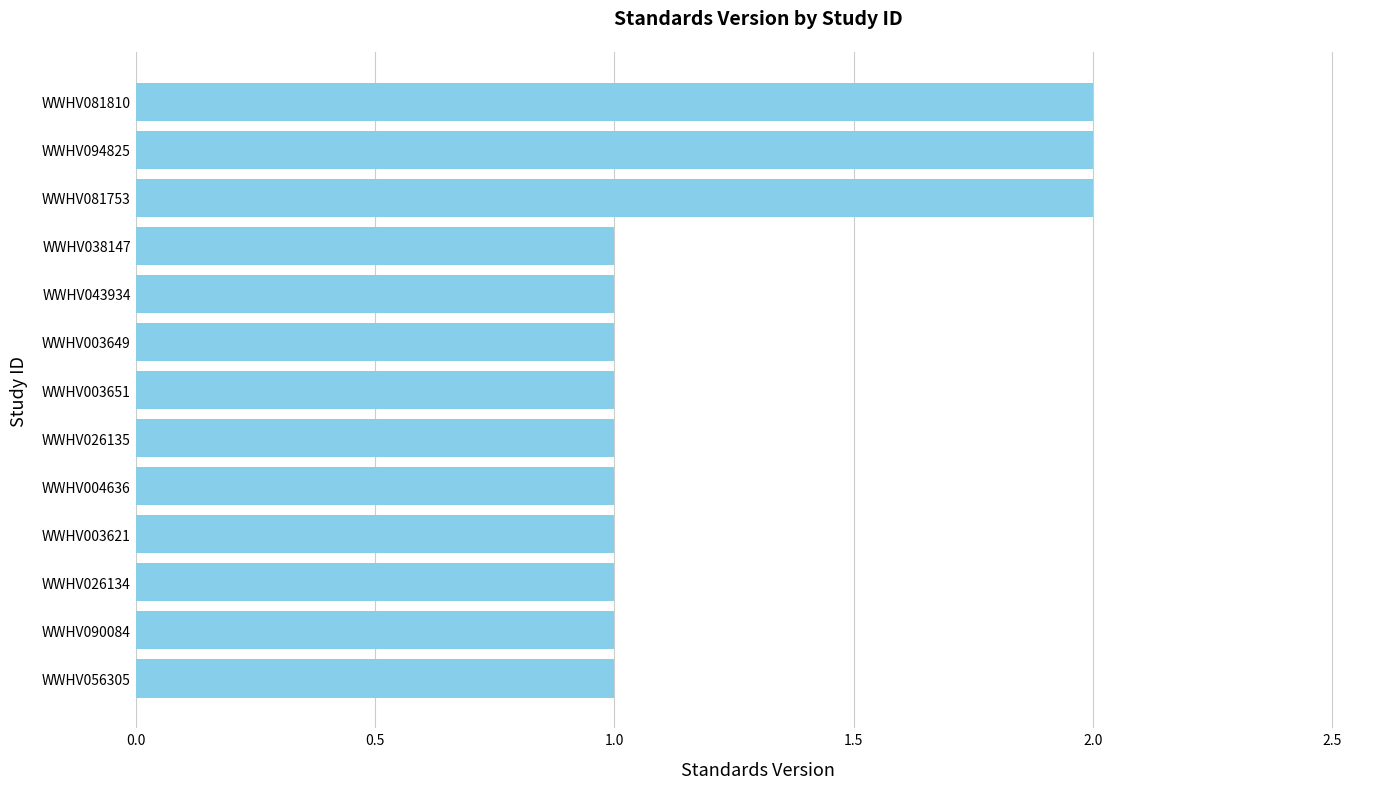

True or false: the data shows 1 at WWHV003621.

True